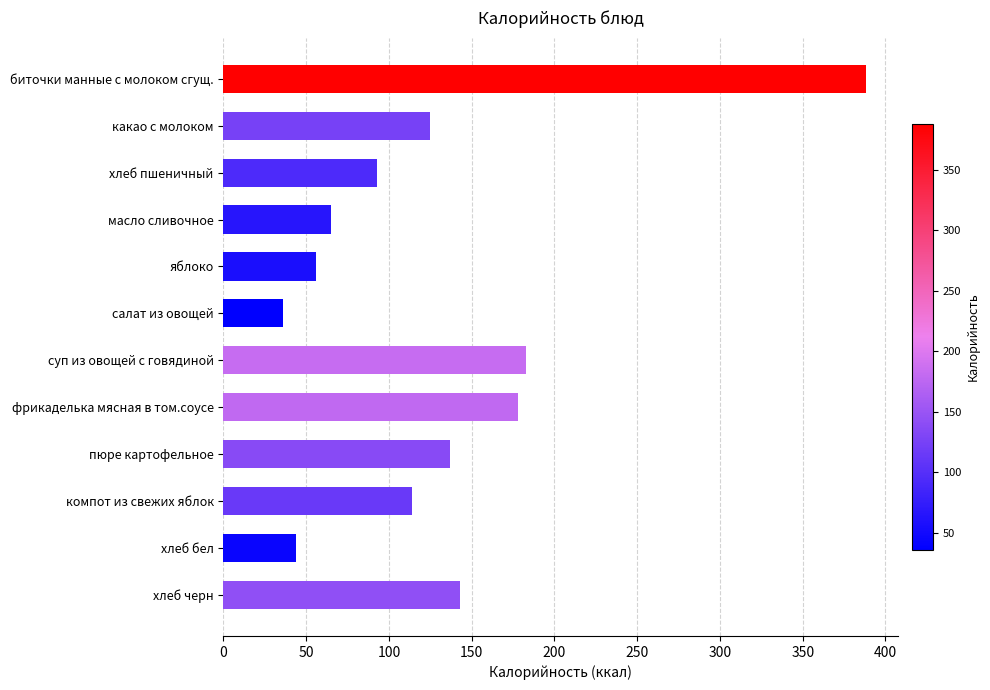

Rank the categories by value from highest to lowest.

биточки манные с молоком сгущ., суп из овощей с говядиной, фрикаделька мясная в том.соусе, хлеб черн, пюре картофельное, какао с молоком, компот из свежих яблок, хлеб пшеничный, масло сливочное, яблоко, хлеб бел, салат из овощей